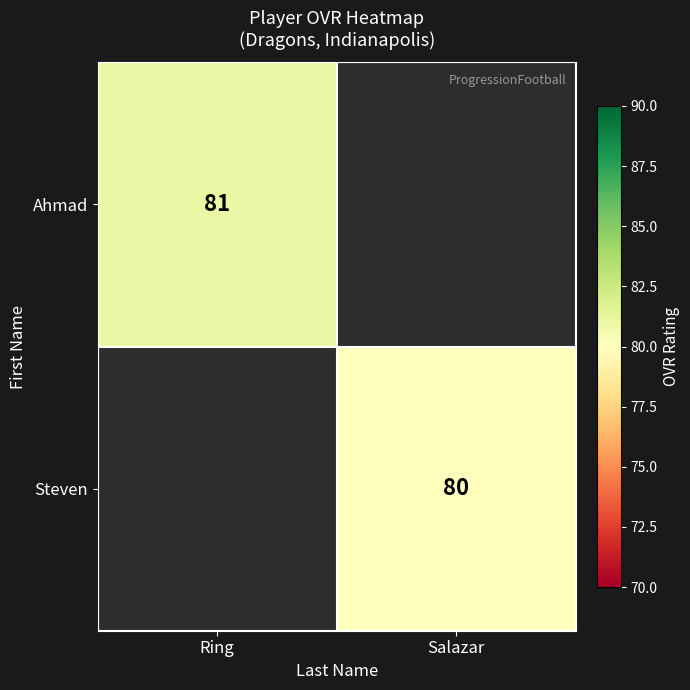

True or false: Ahmad has a value of 47 at Ring.

False